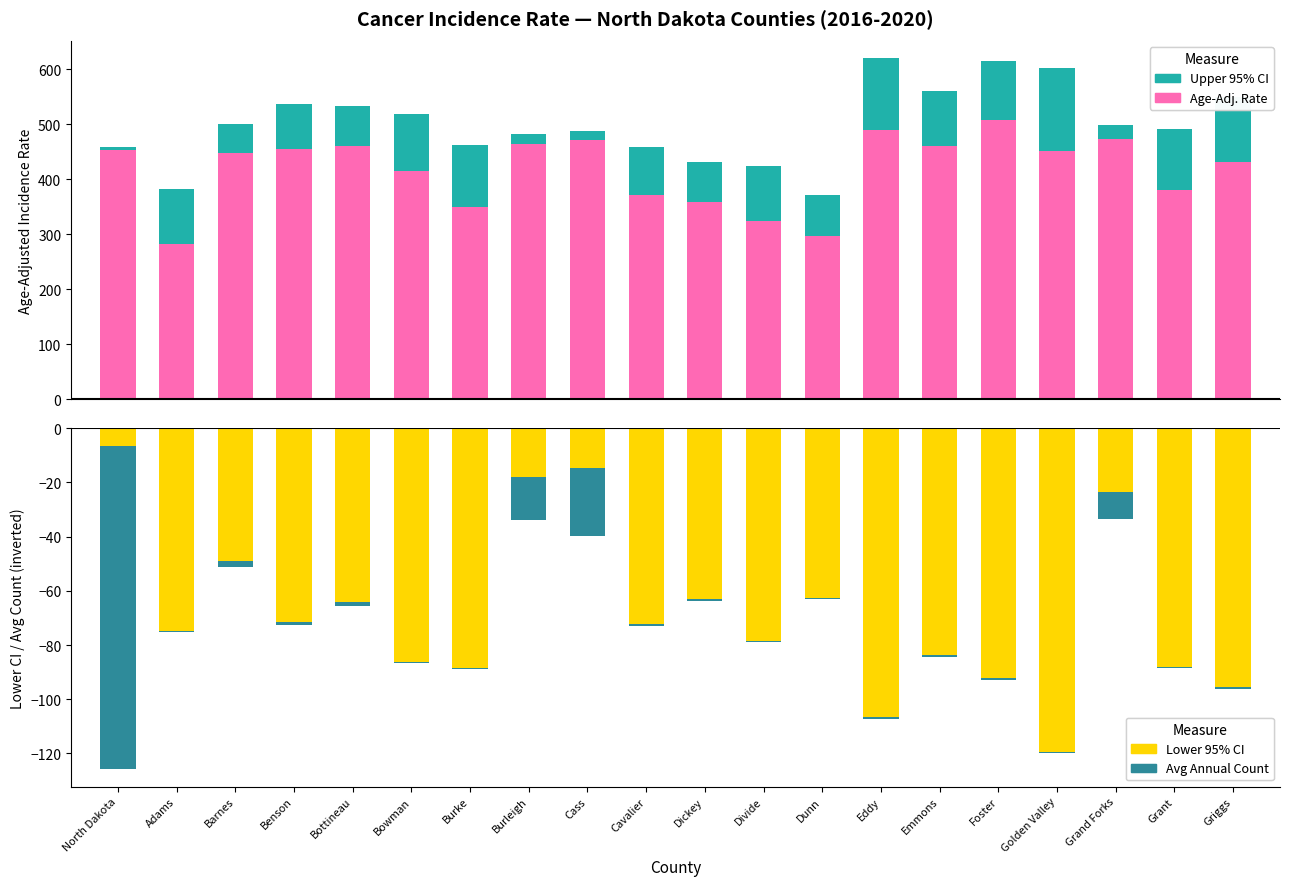

Does the chart contain any negative values?

Yes